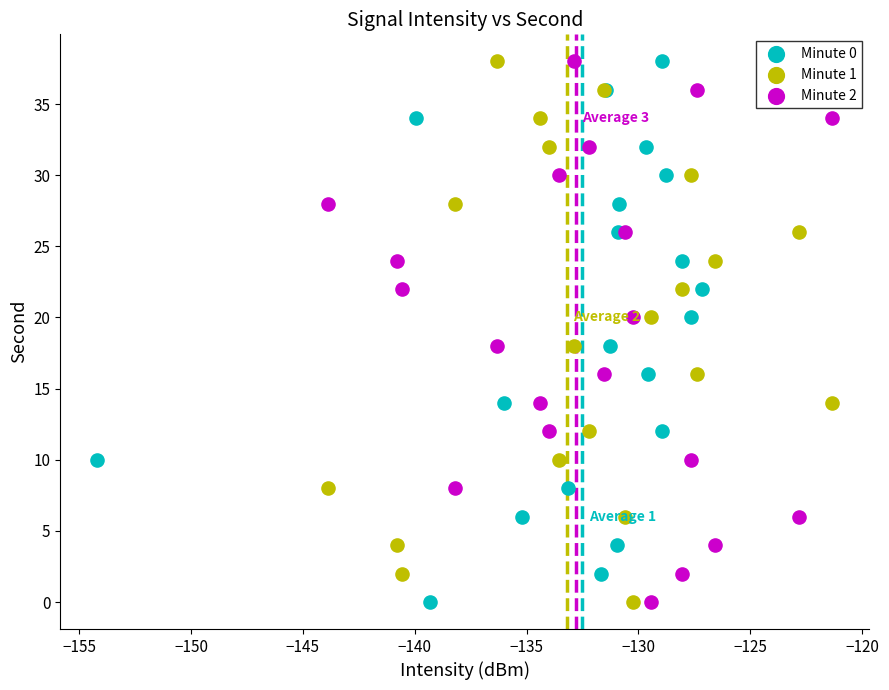

What are all the series names shown in the legend?

Minute 0, Minute 1, Minute 2